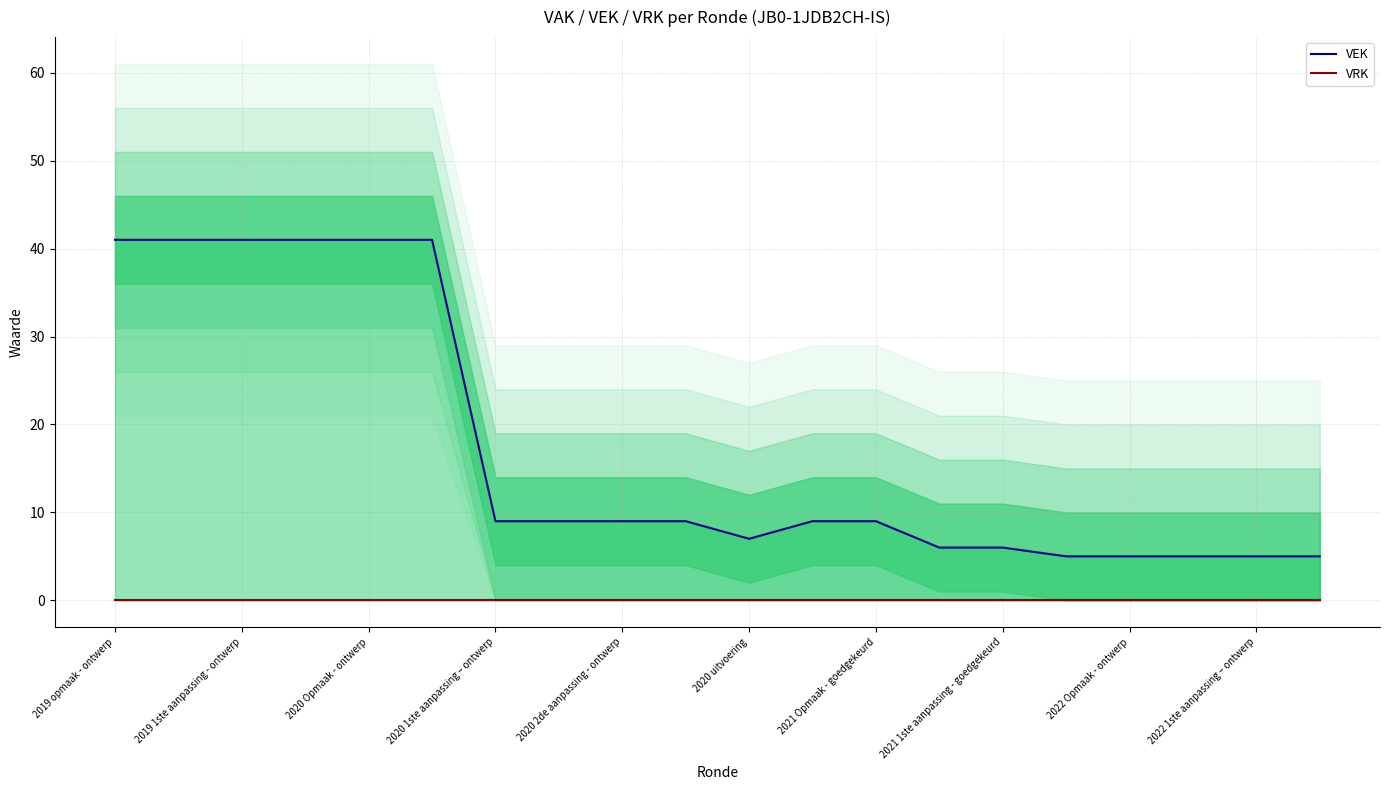

What is the sum of the VEK values at 2022 Opmaak - ontwerp and 2019 opmaak - ontwerp?

46